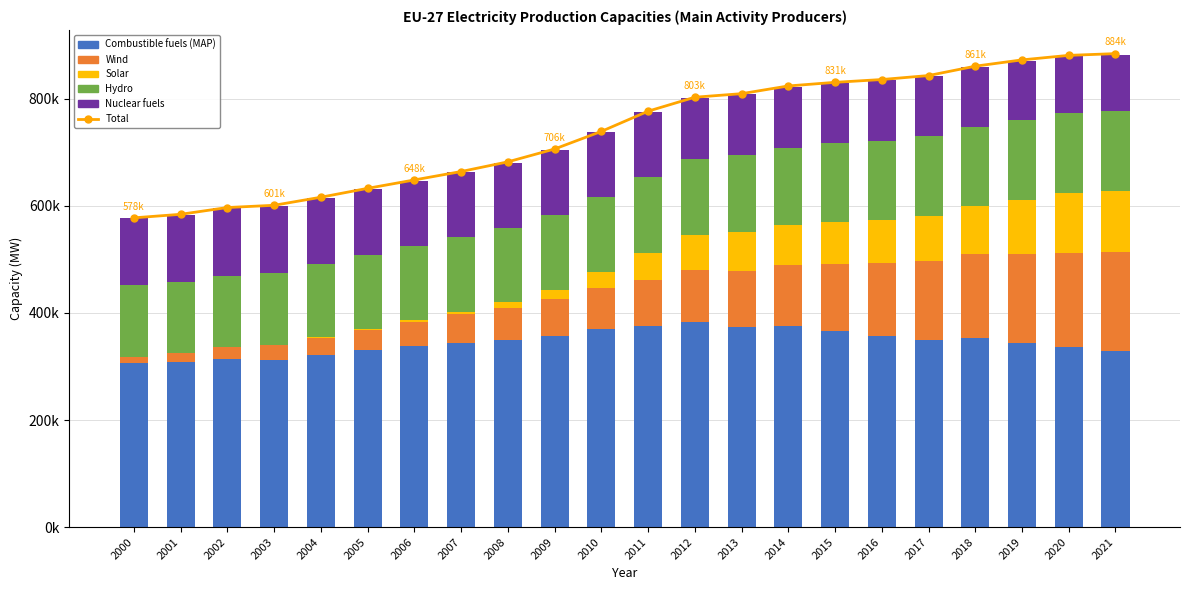

What is the greatest value displayed?

884372.4